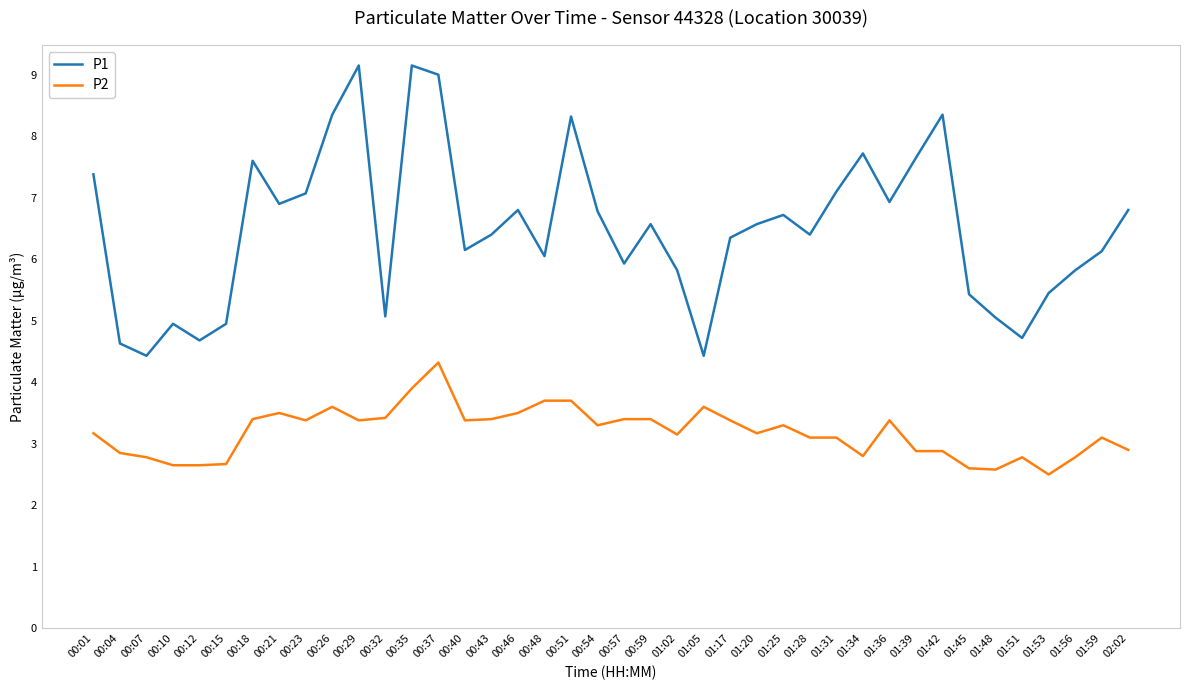

Is it true that P2 equals 3.4 at 00:43?

True